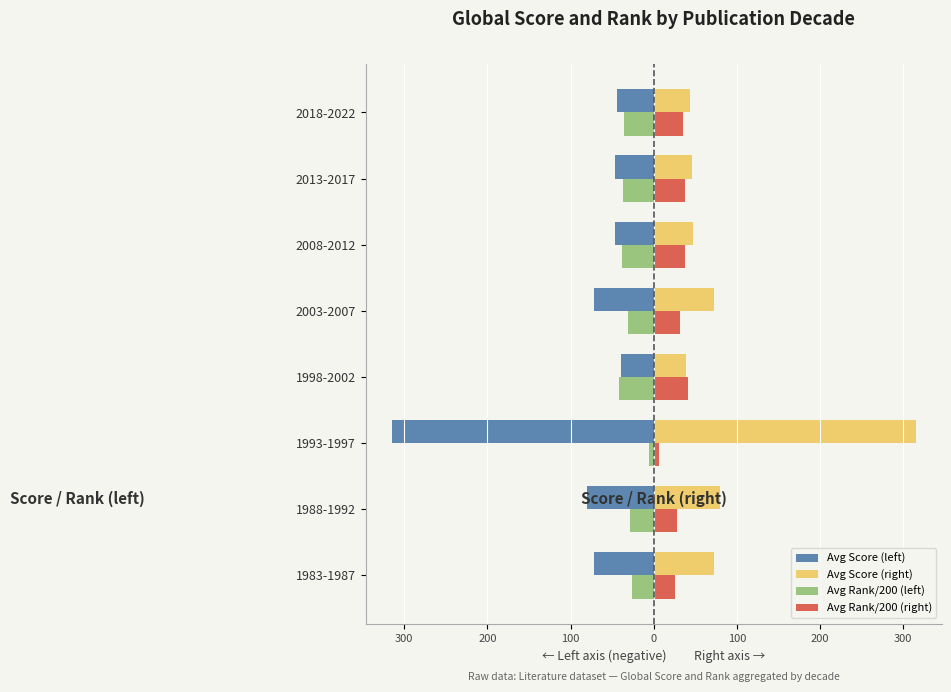

What are all the series names shown in the legend?

Avg Score (left), Avg Score (right), Avg Rank/200 (left), Avg Rank/200 (right)